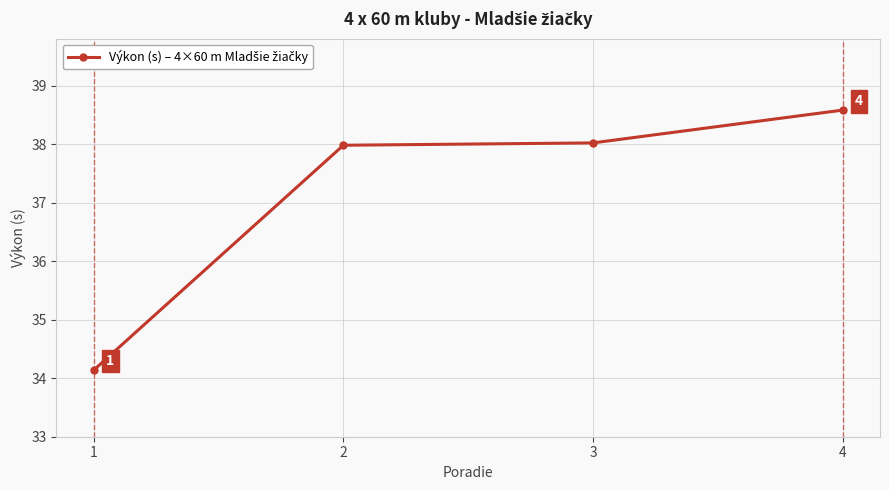

Where does the data first go above 38?

3